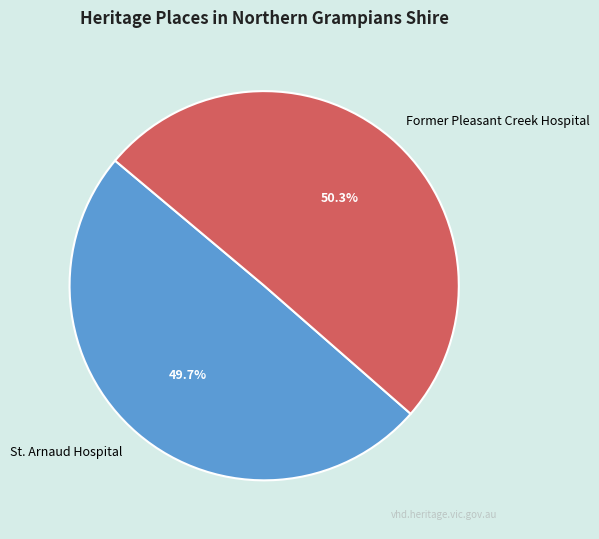

What is the smallest slice in the pie chart?

St. Arnaud Hospital